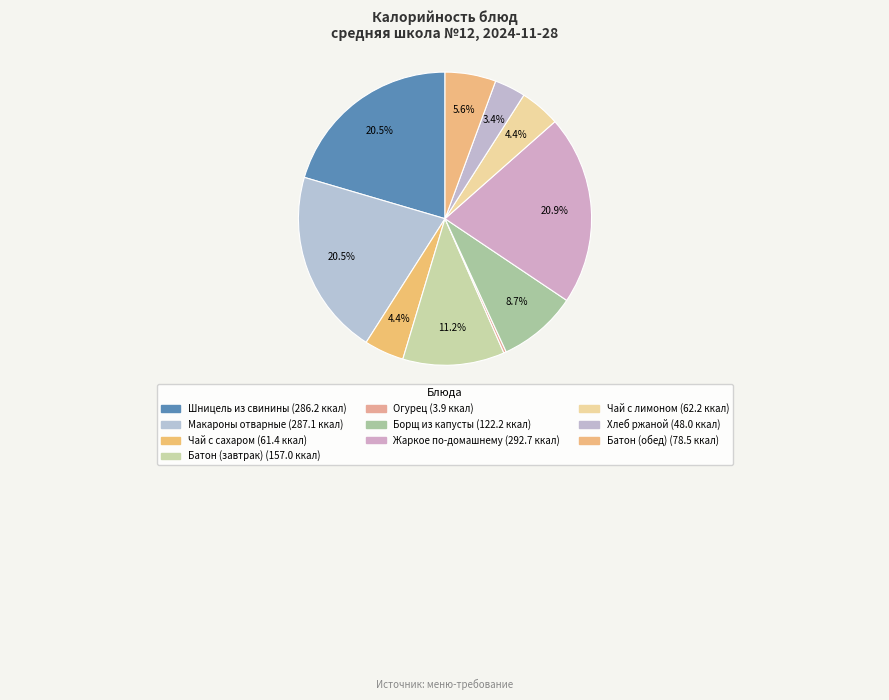

Rank the categories by value from highest to lowest.

Жаркое по-домашнему, Макароны отварные, Шницель из свинины рубленый, Батон йодированный (завтрак), Борщ из свежей капусты с картофелем, Батон йодированный (обед), Чай с лимоном, Чай с сахаром 200/15гр., Хлеб ржаной, Овощи натуральные свежие (огурец)